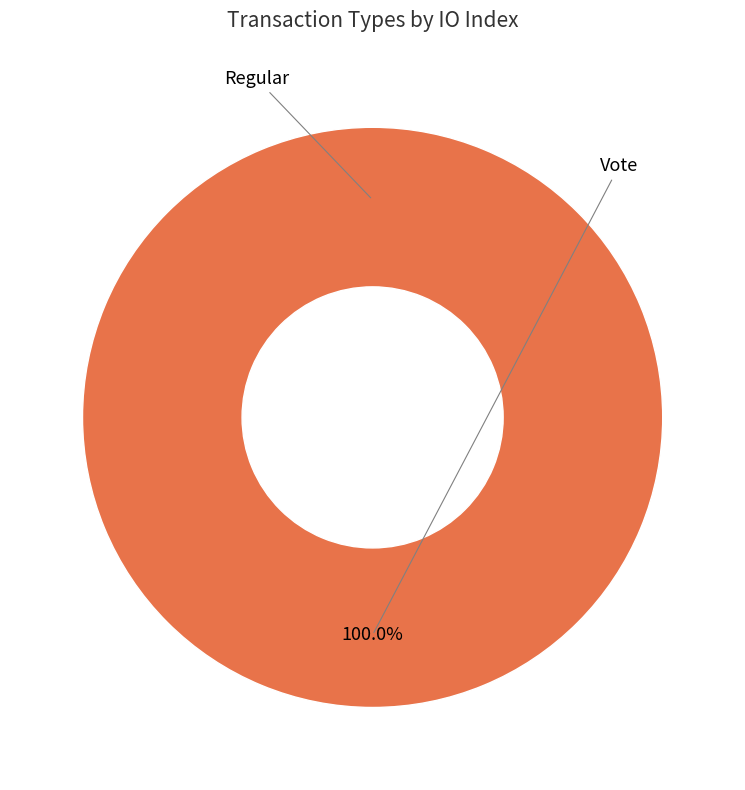

Which category accounts for the majority?

Vote